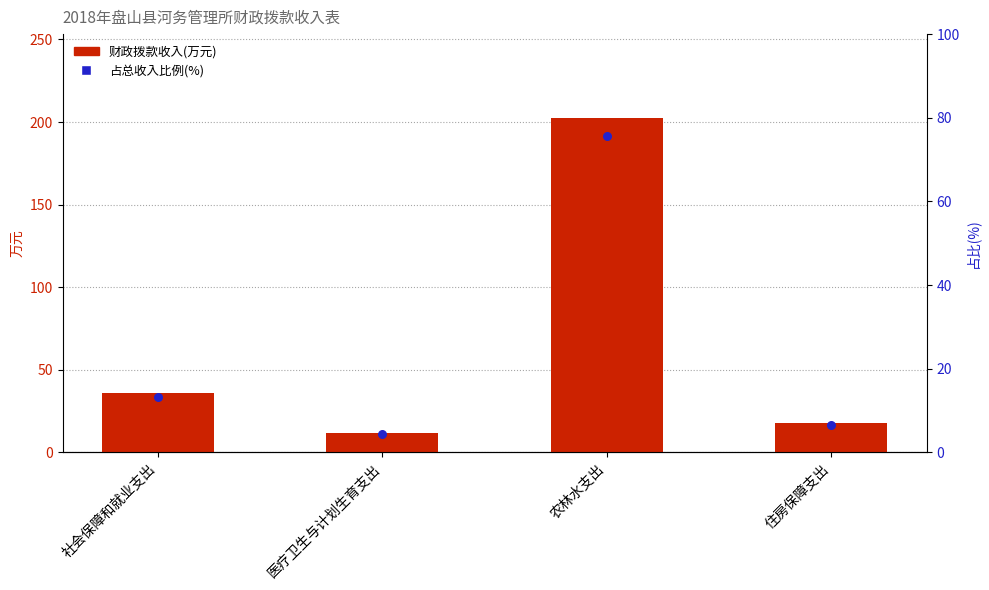

Which series reaches the minimum Y coordinate?

占总收入比例(%)